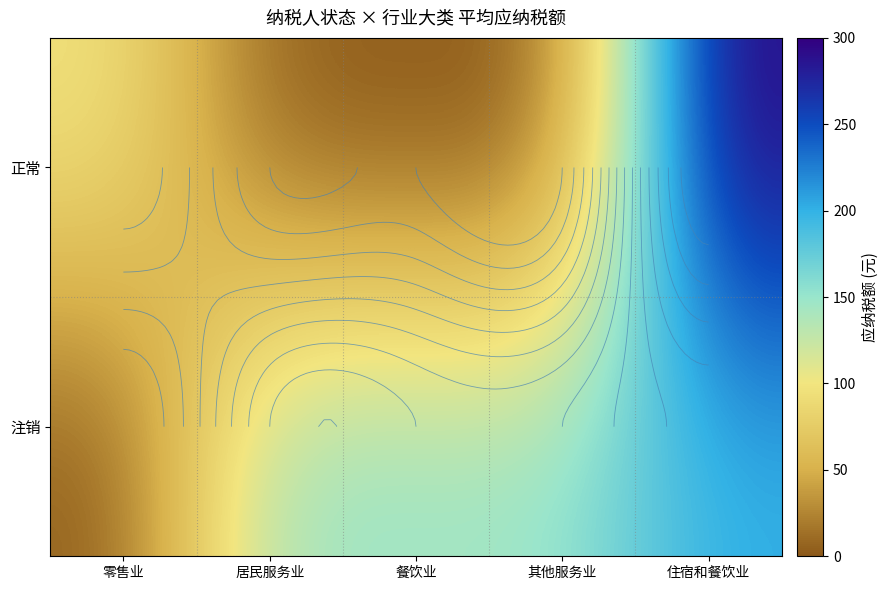

Which label corresponds to the largest value in the chart?

住宿和餐饮业